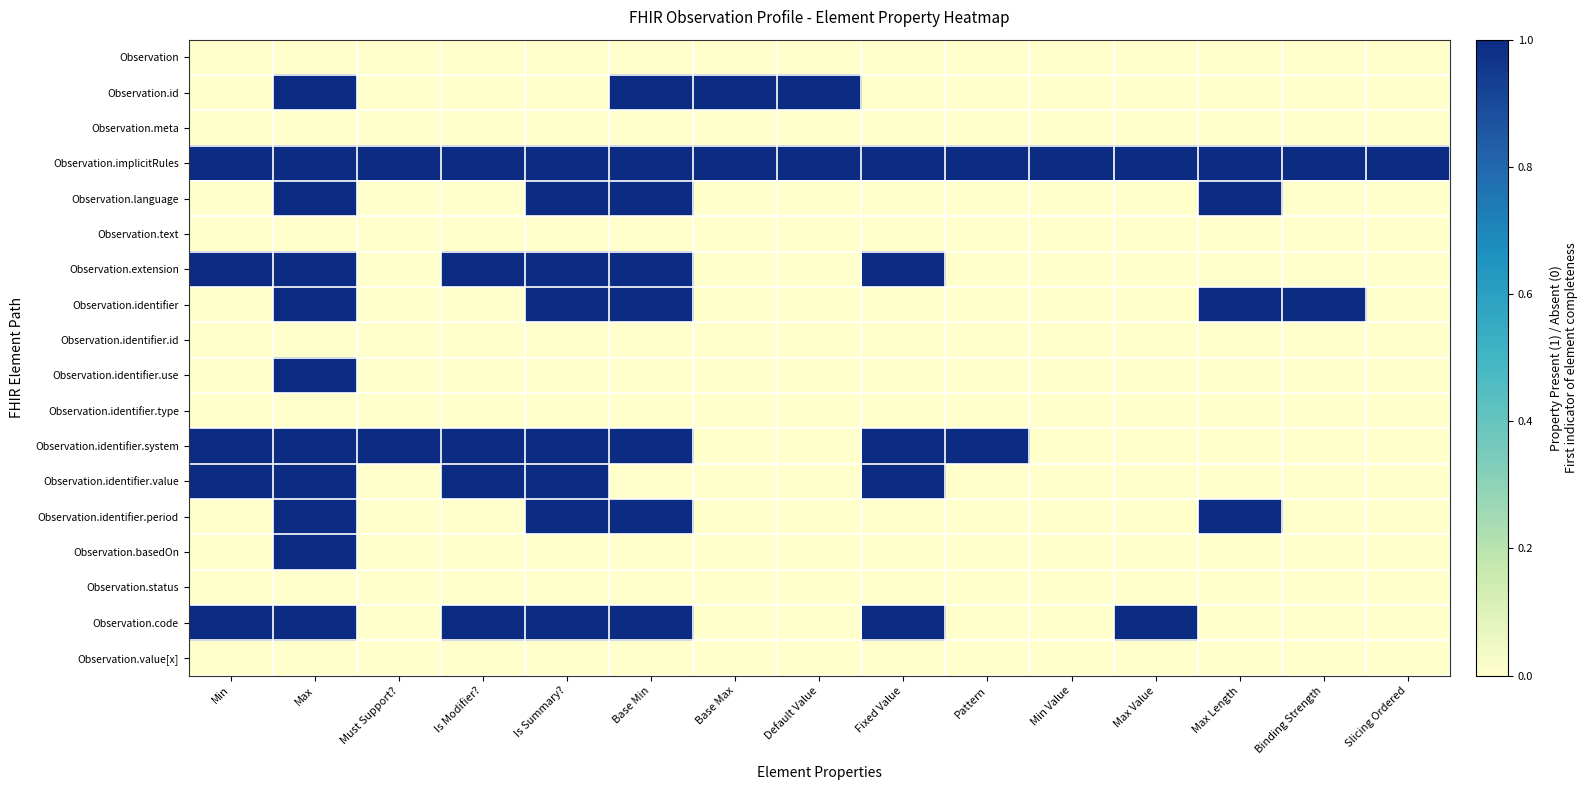

Which series has the largest range (max minus min)?

Observation.id